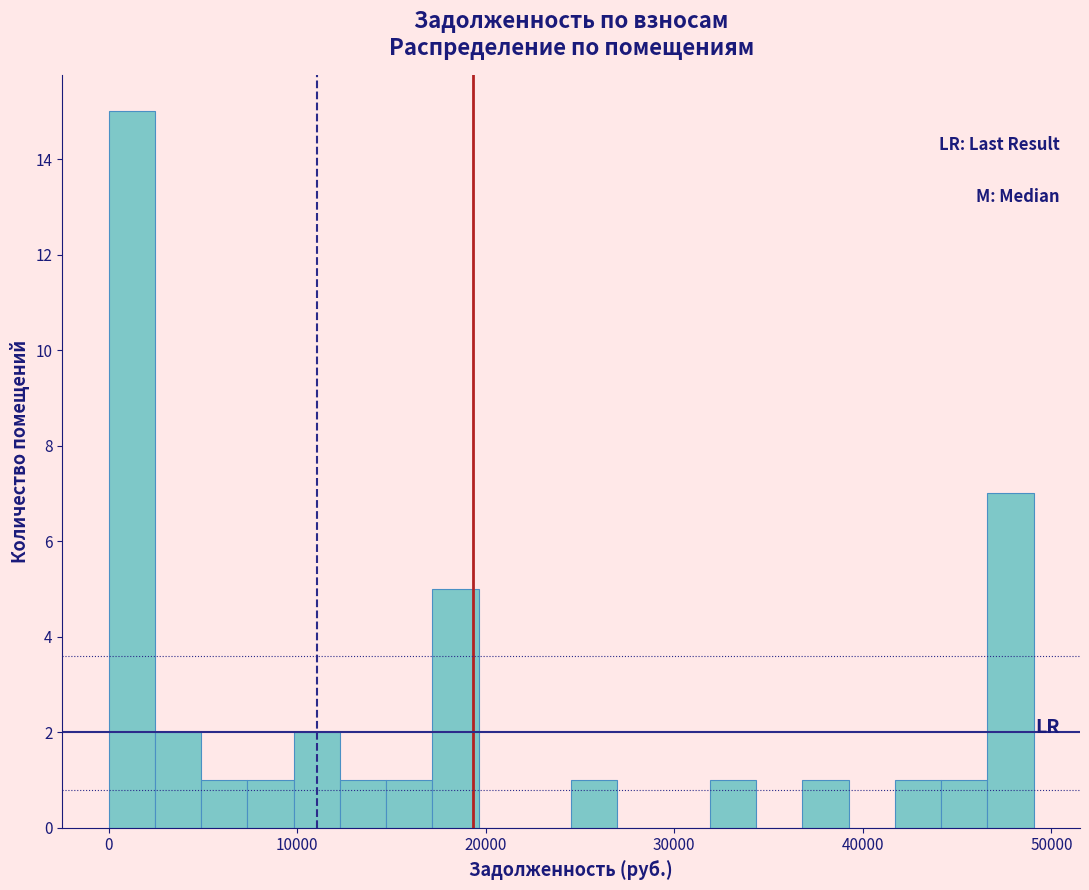

Read against the x-axis, roughly where is the centre of the tallest bar?

1000